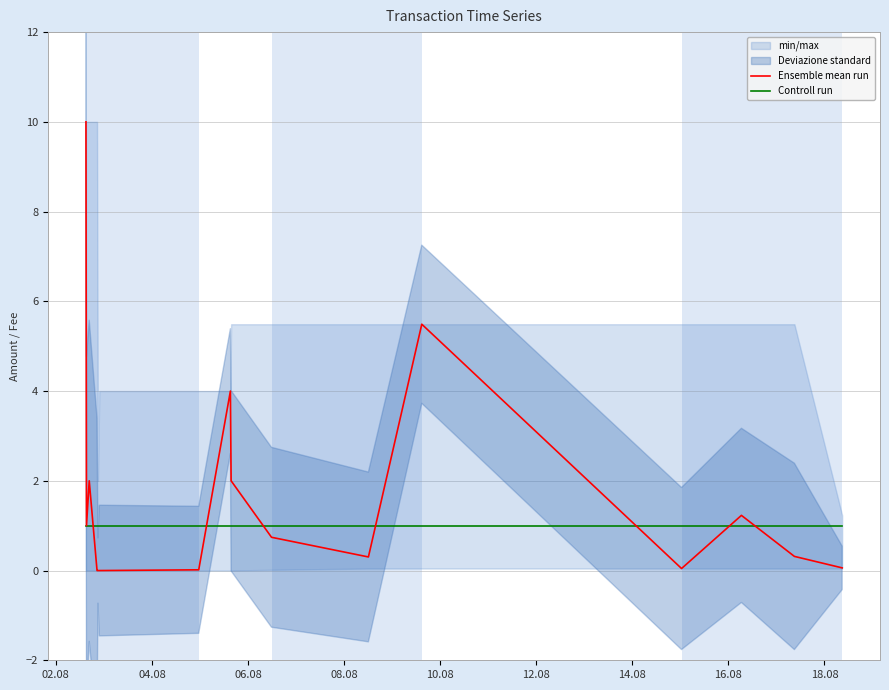

What is the lowest value of the Controll run series?

1.0